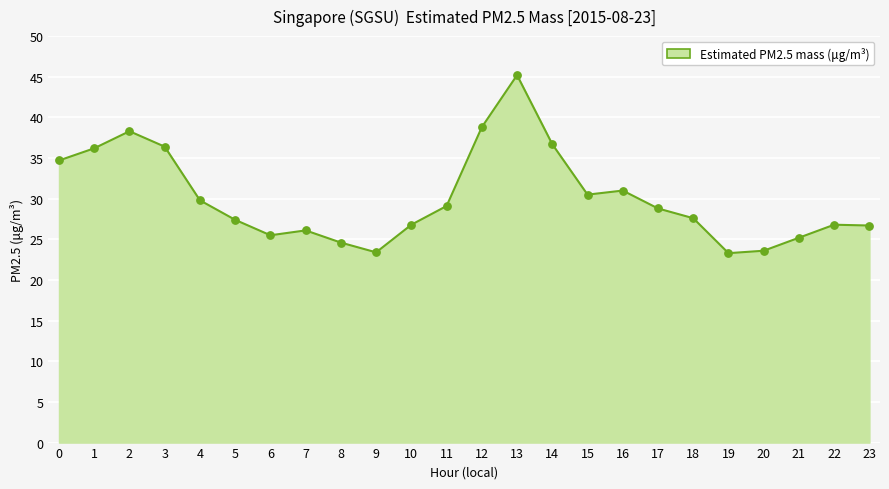

Which has a higher value, 9 or 4?

4